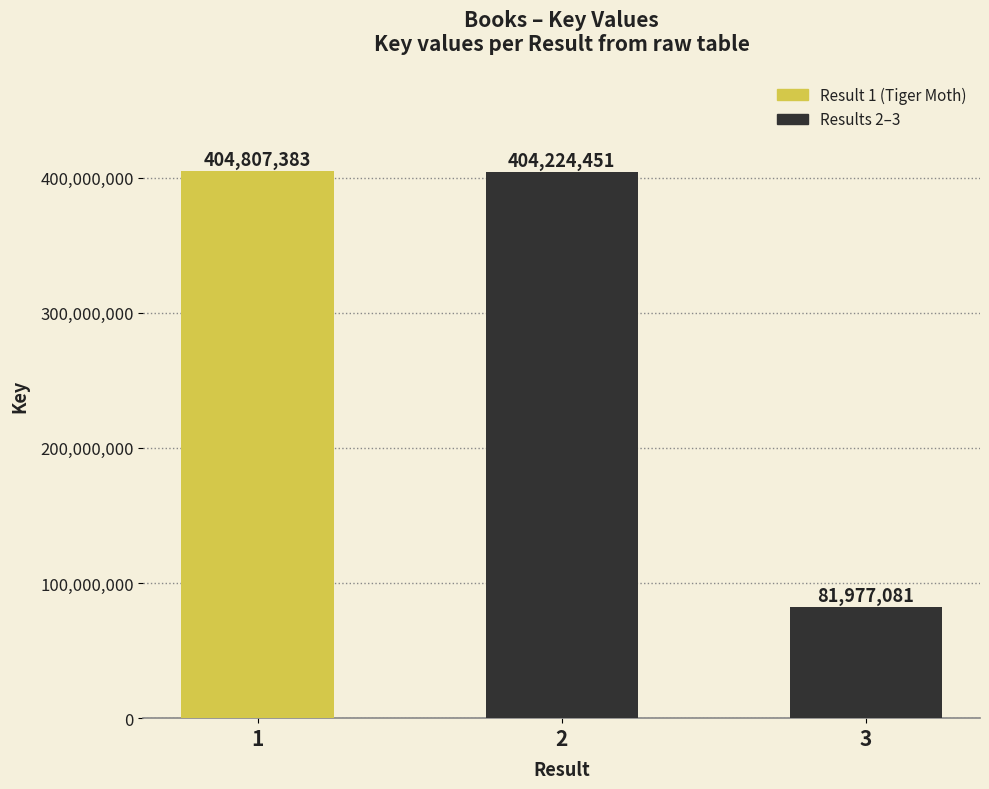

Does the chart contain any negative values?

No